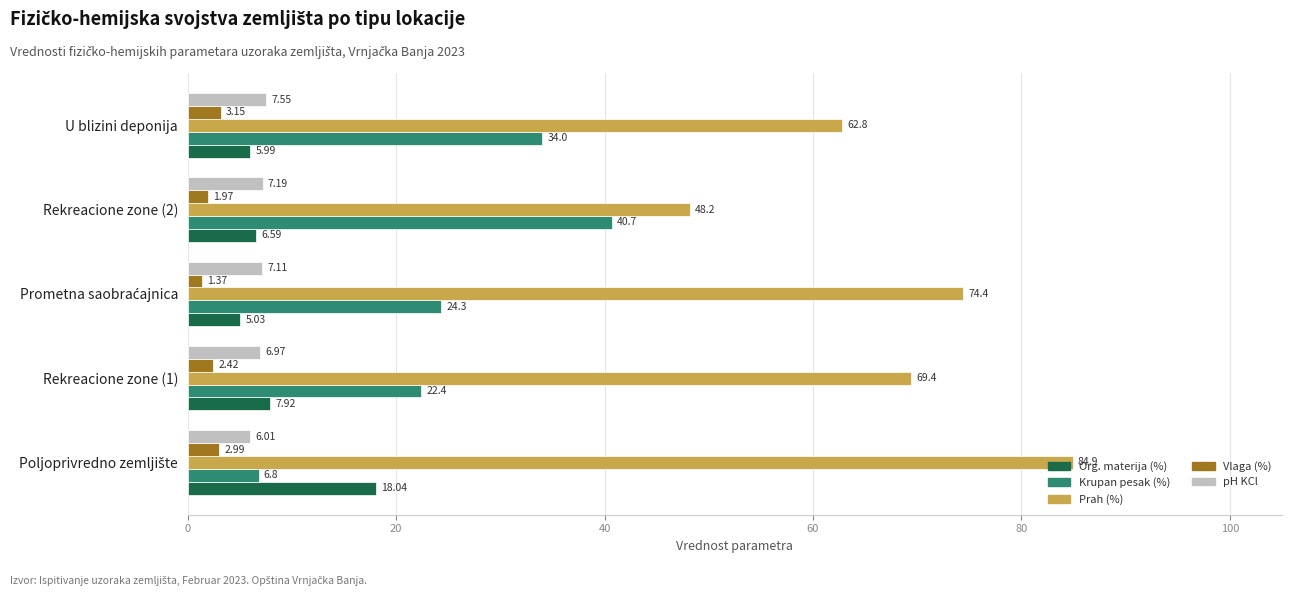

At Rekreacione zone (2), list the series in order from smallest to largest.

Vlaga (%), Org. materija (%), pH KCl, Krupan pesak (%), Prah (%)